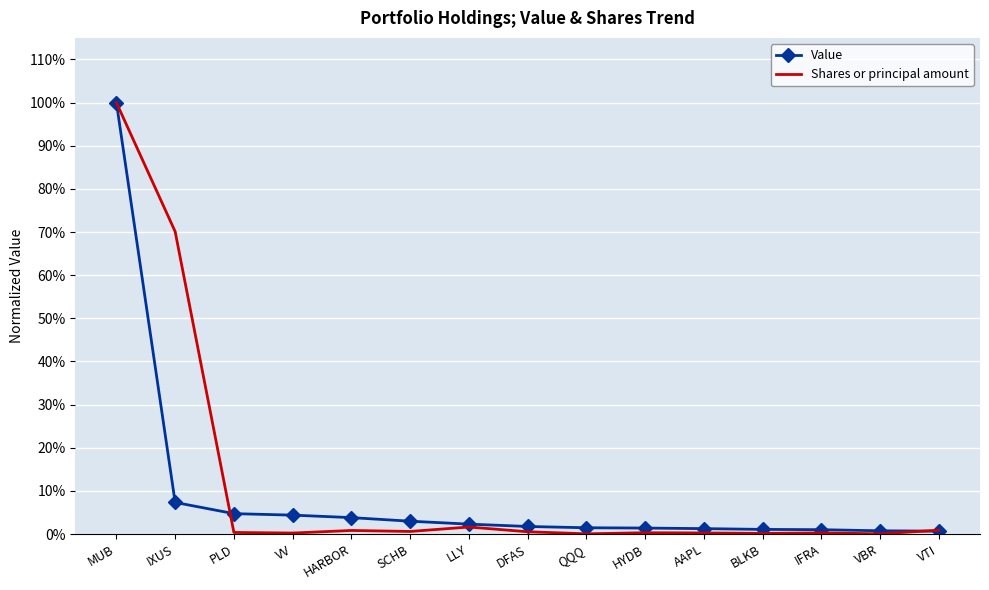

What are all the series names shown in the legend?

Value, Shares or principal amount